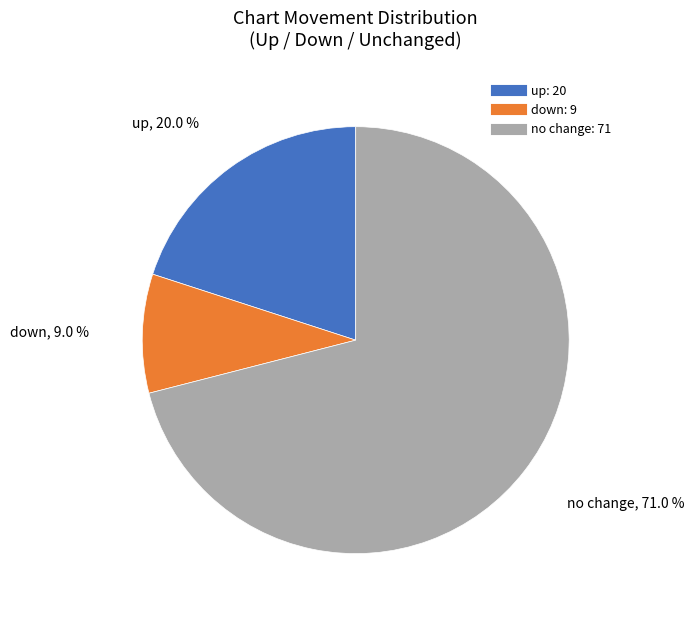

Does any single category account for the majority?

Yes